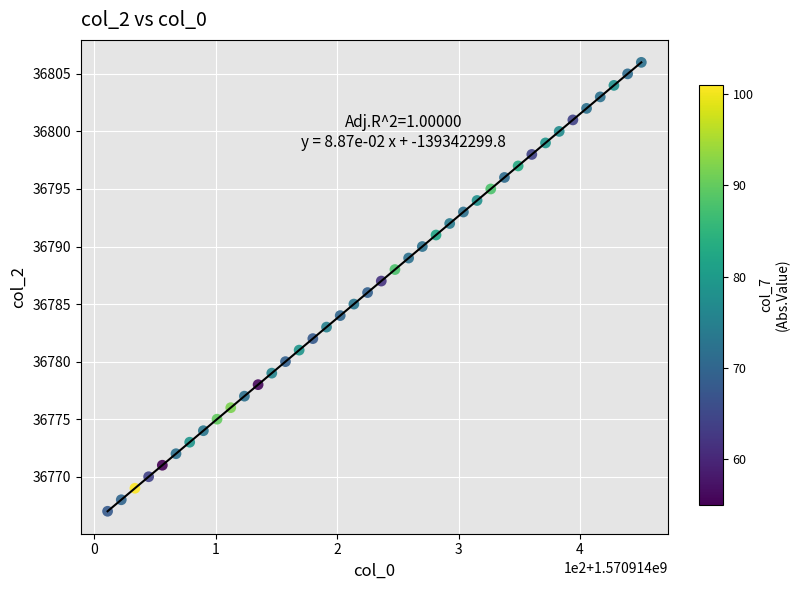

What is the range of Y values (max minus min)?

39